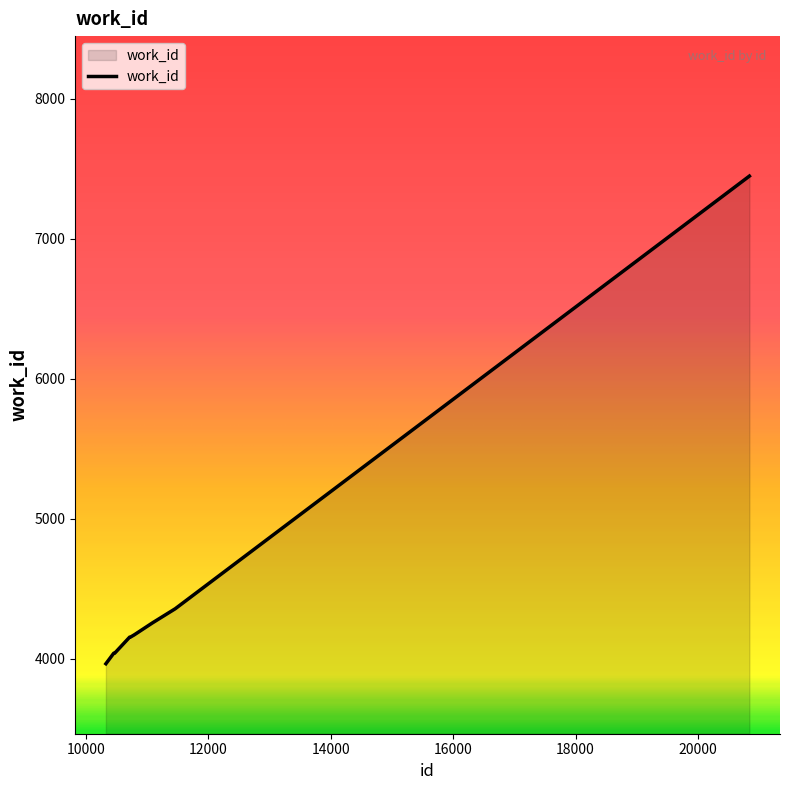

What is the difference between the maximum and minimum values?

3484